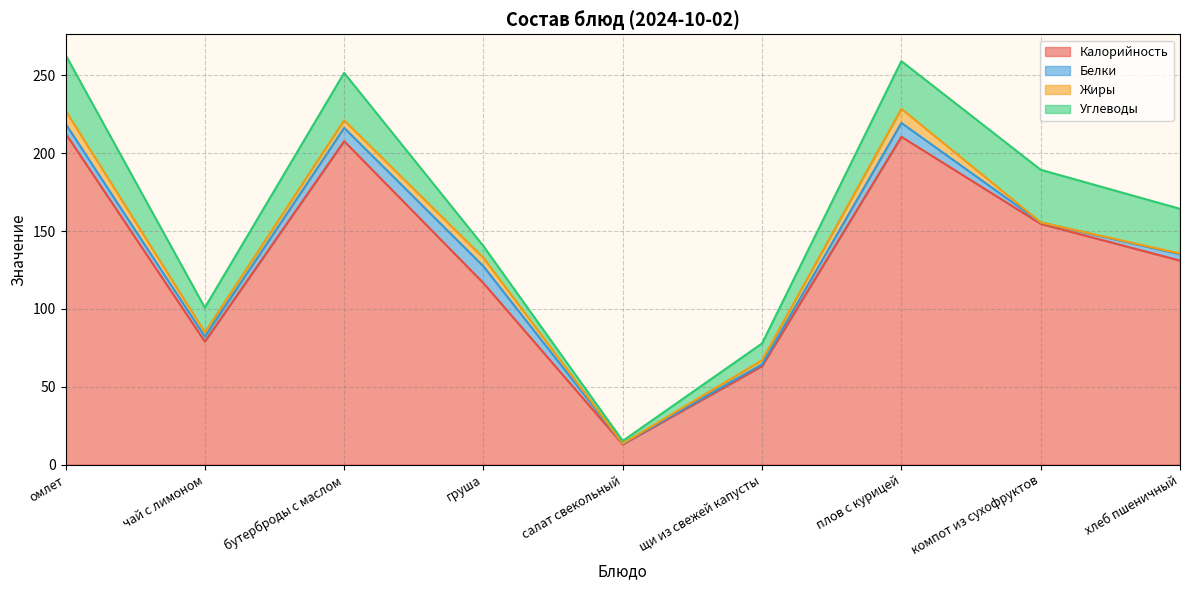

Which series ends up on top after the final intersection of Белки and Жиры?

Белки